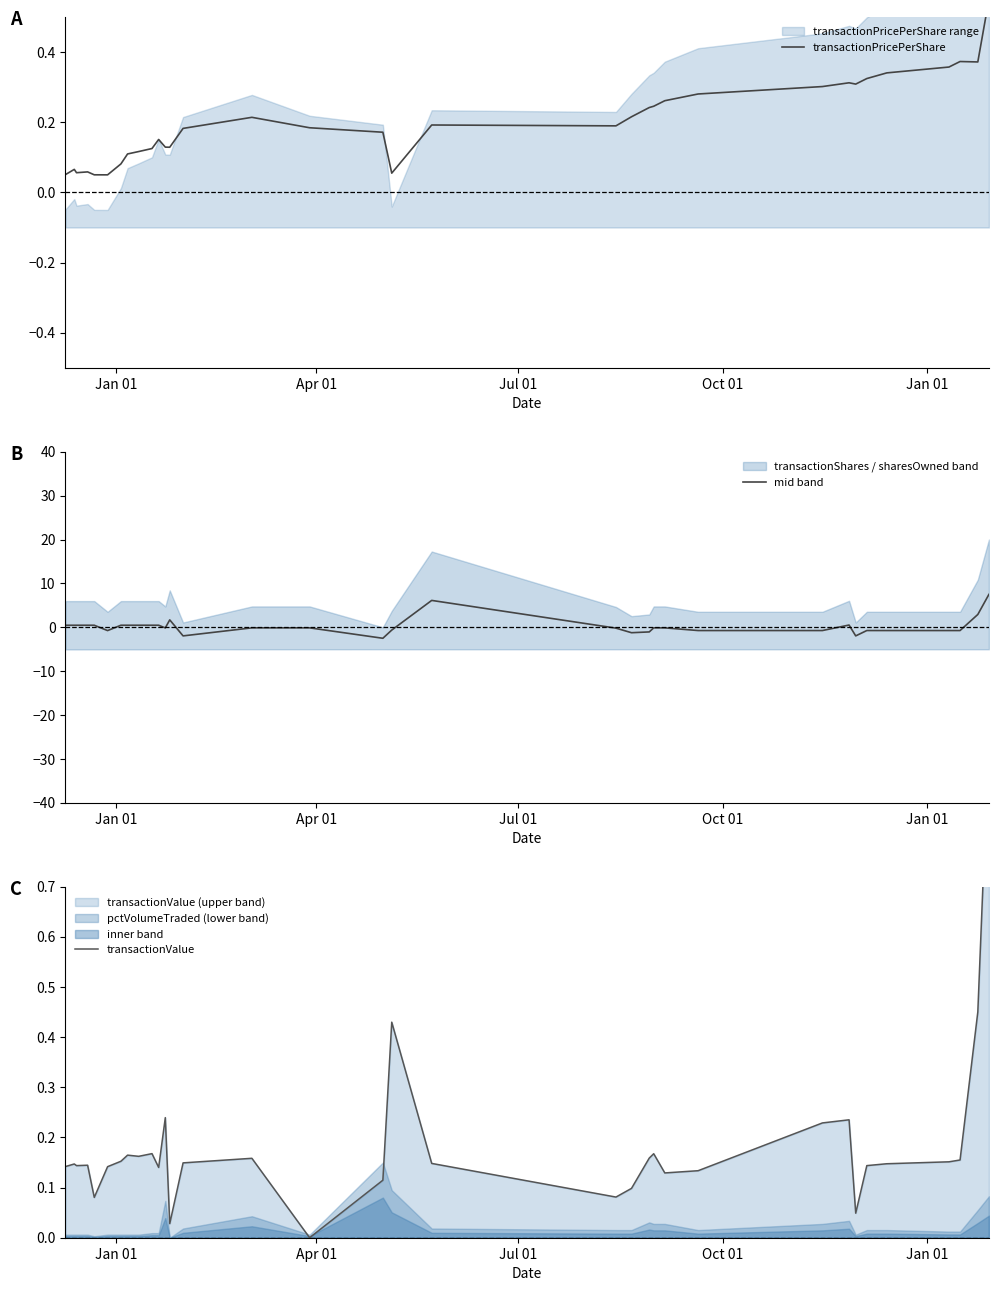

At how many categories does at least one series exceed -2?

34